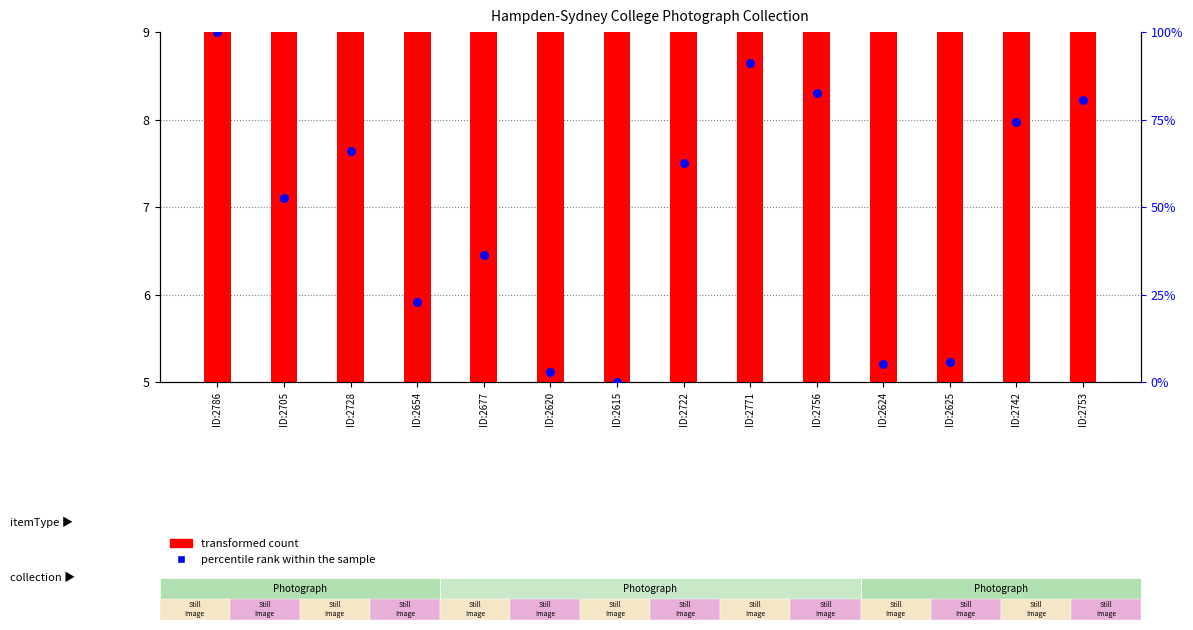

Which series reaches the maximum Y coordinate?

percentile rank within the sample